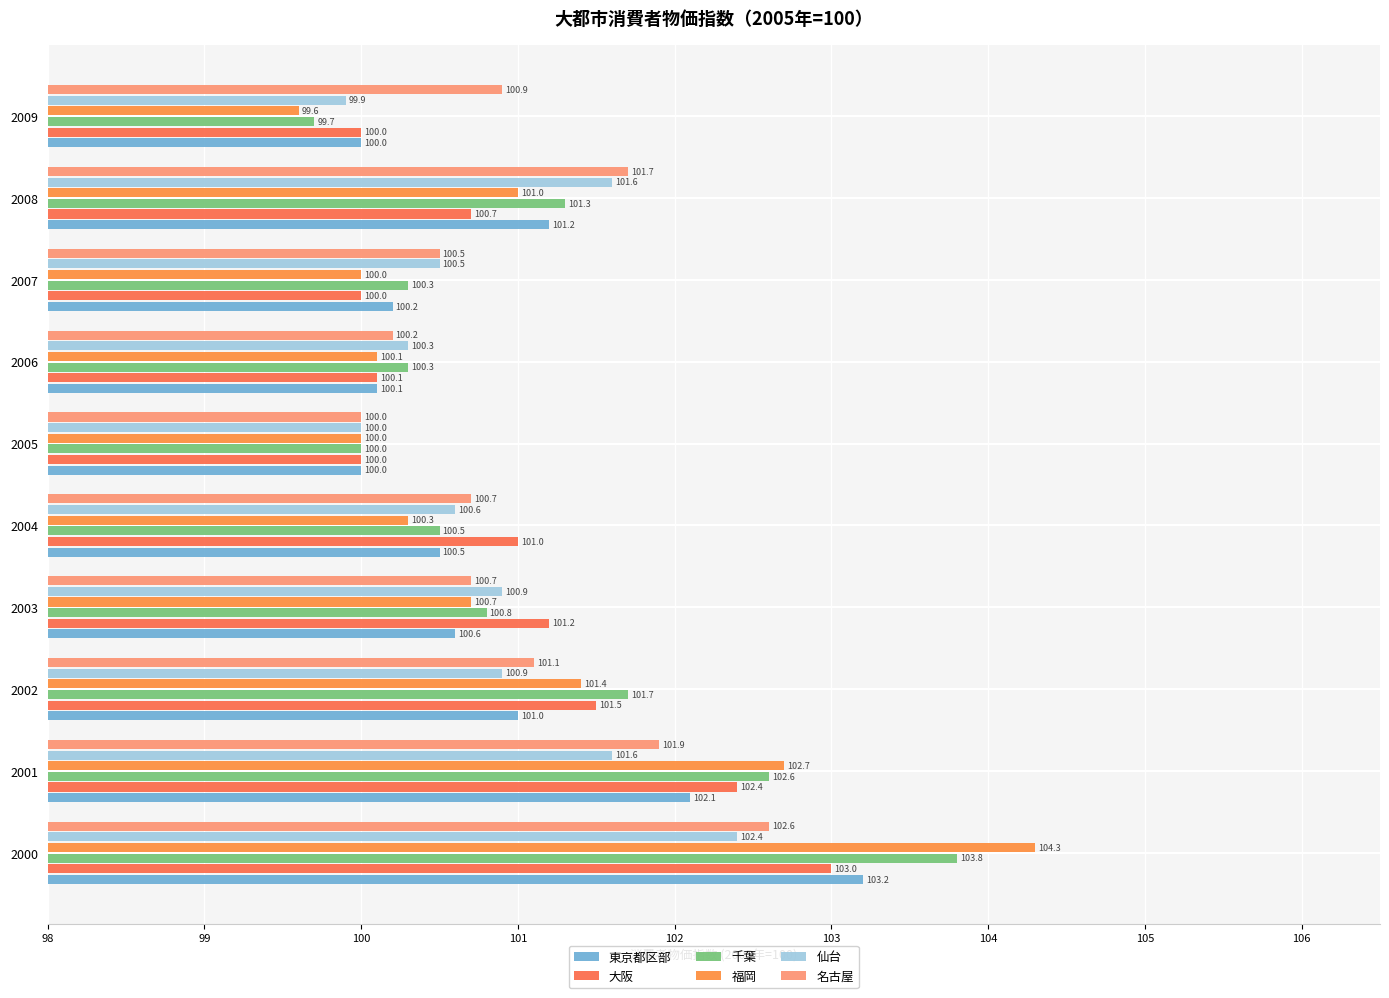

How many distinct data groups are displayed?

6